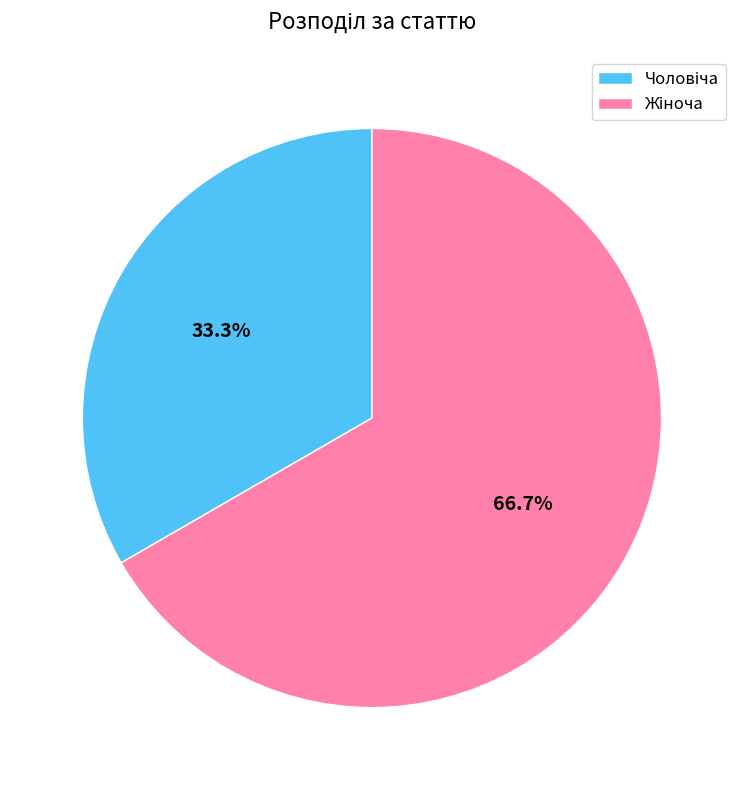

Is there any slice that represents more than half of the pie?

Yes